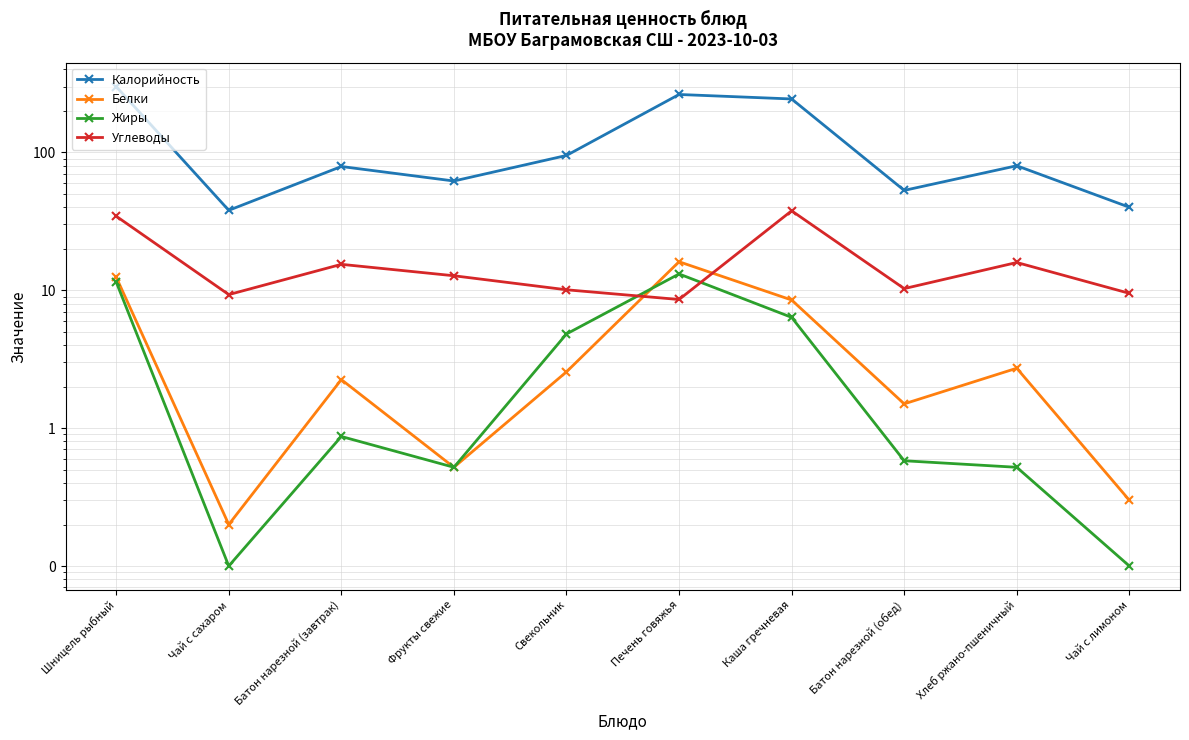

Between Каша гречневая and Хлеб ржано-пшеничный, which is larger?

Каша гречневая